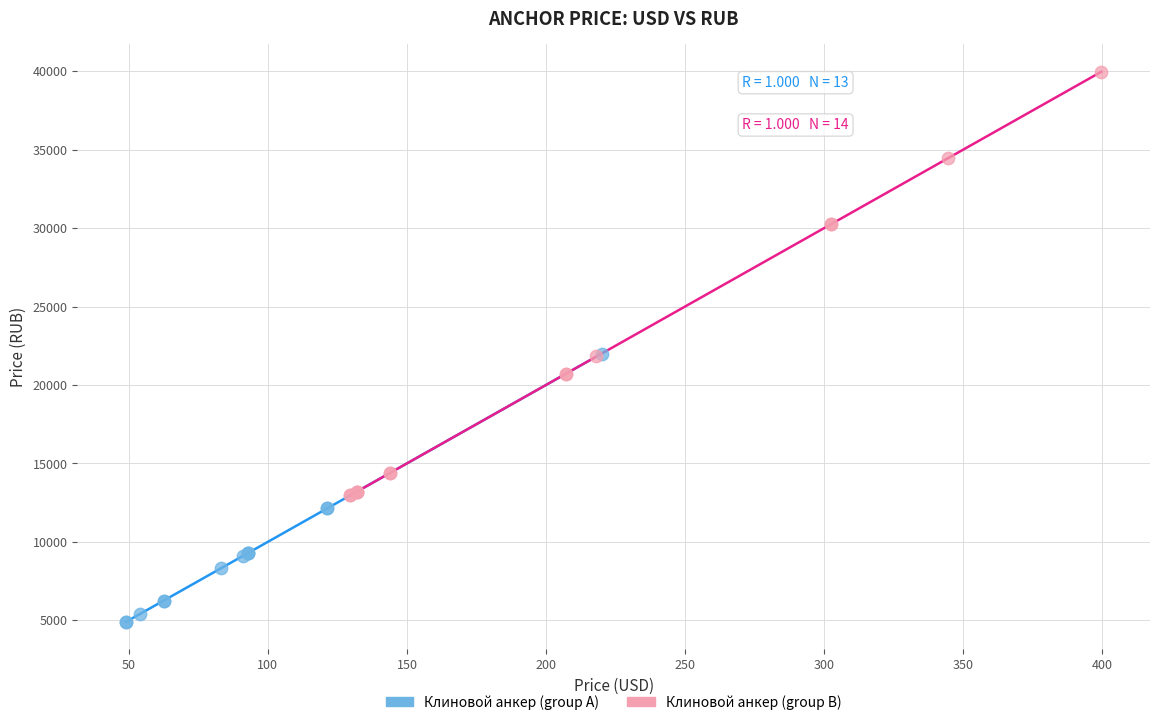

Which series reaches the minimum Y coordinate?

Клиновой анкер (group A)